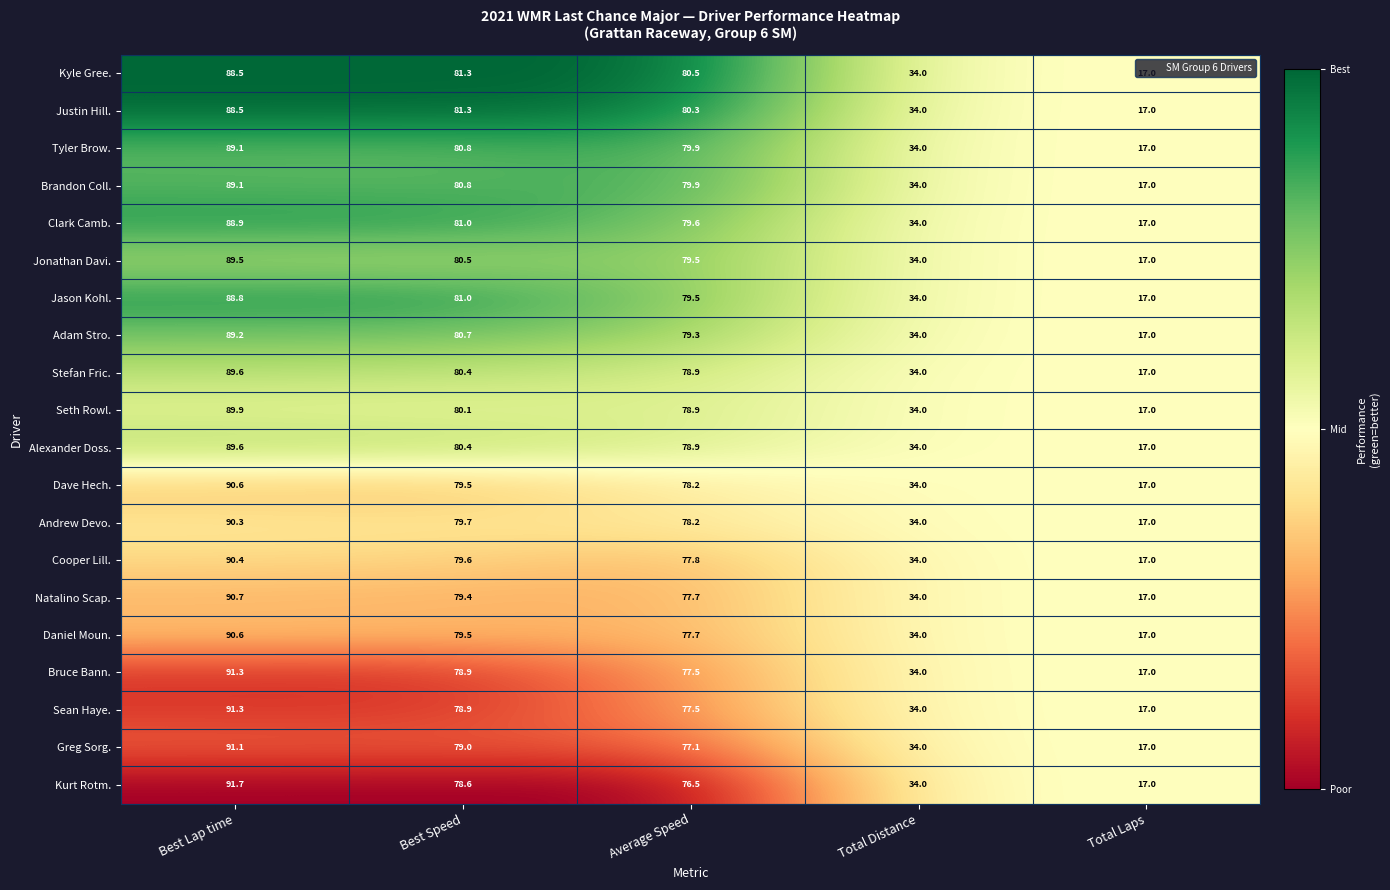

How many series are shown in this chart?

20